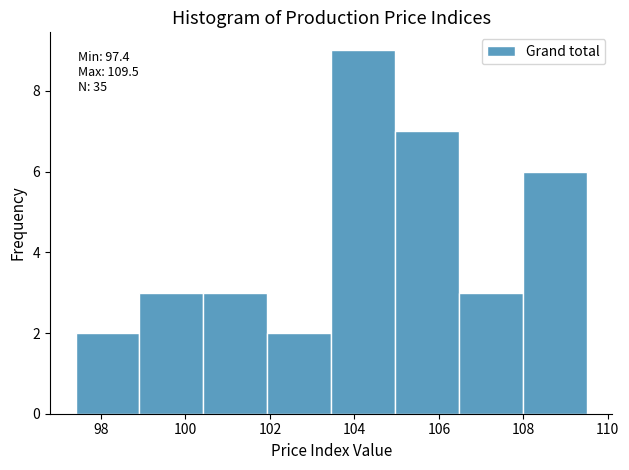

Which range on the x-axis has the tallest bar?

103.4 to 105.0